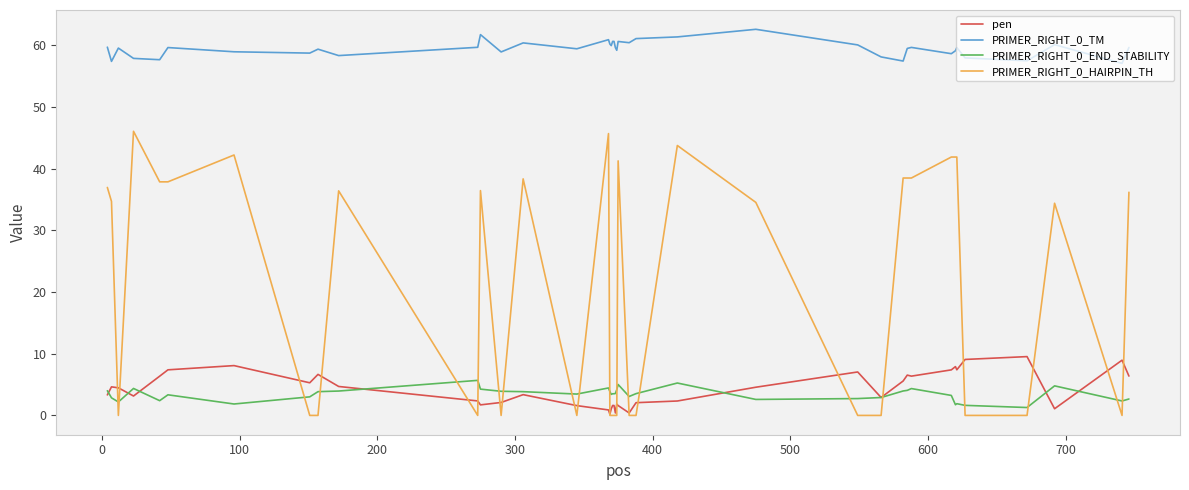

What is the average value of the pen series?

4.2